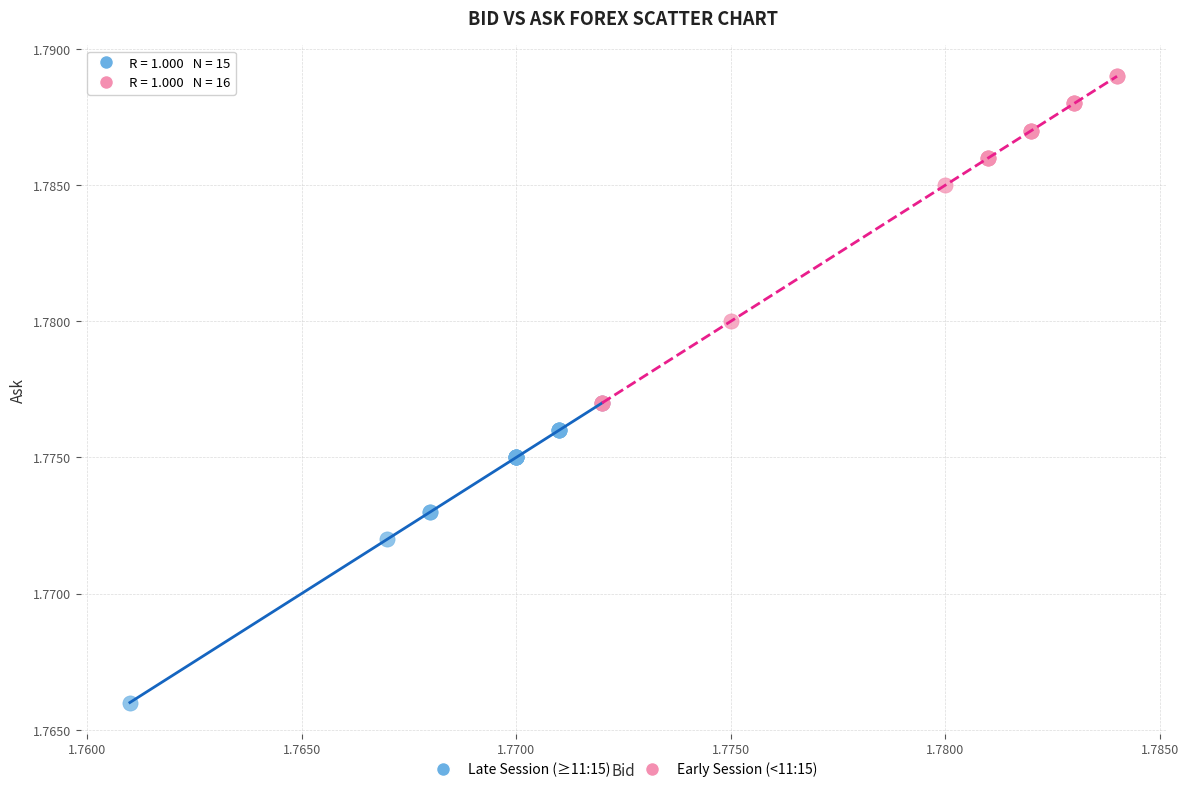

Which series reaches the maximum Y coordinate?

Early Session (<11:15)